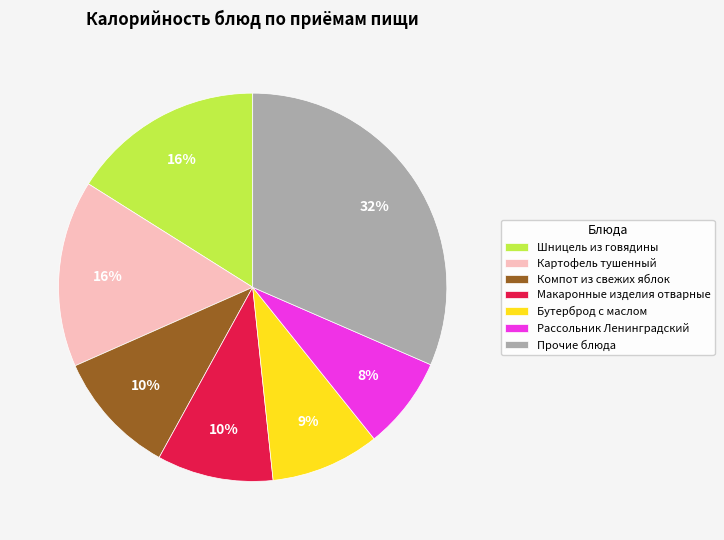

Approximately how many times larger is the value at Бутерброд с маслом compared to Шницель из говядины?

0.6